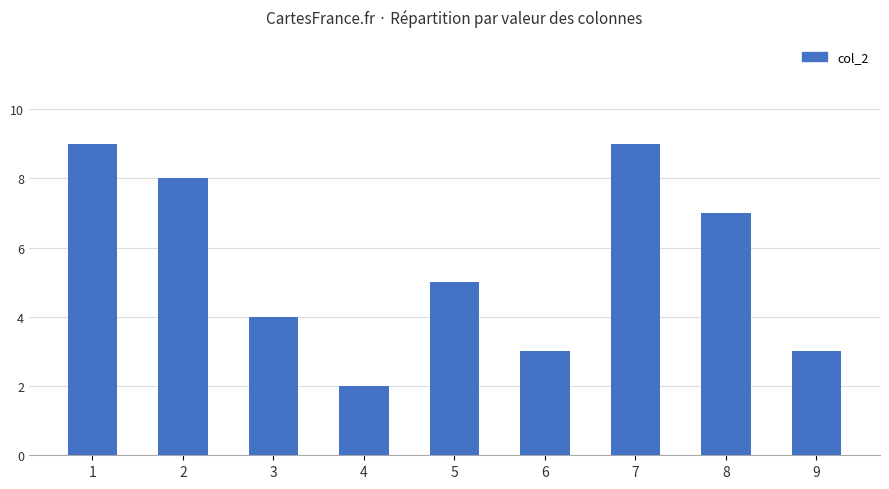

At which category does the chart reach its minimum across all series?

4